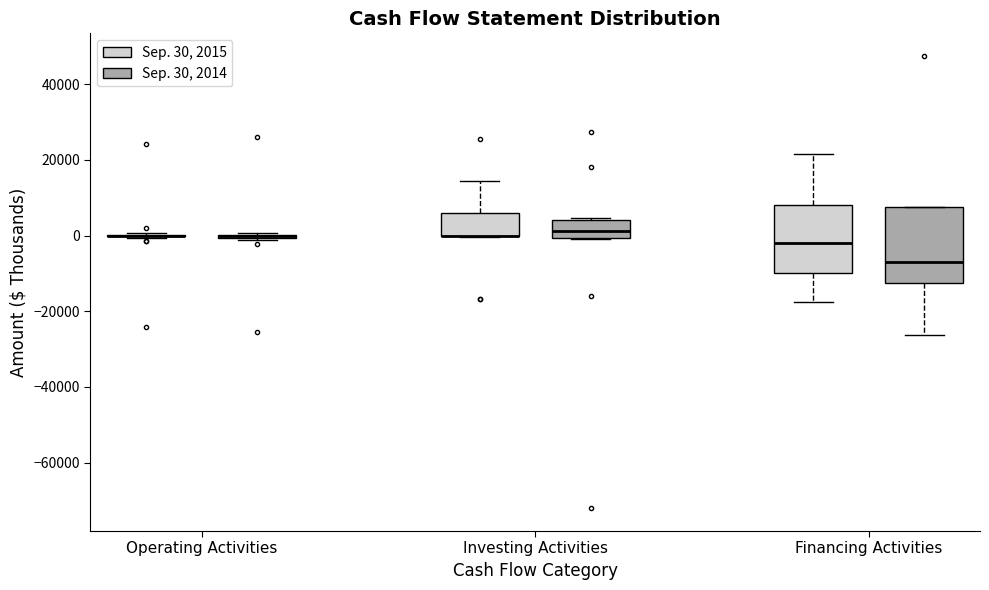

Reading left to right, read every box against the y-axis: the position of its median line, the range the box covers, and the ends of its whiskers. The values are not printed on the chart, so give them approximately, as read against the axis.

Operating Activities (Sep. 30, 2015): box collapsed to a line at 0, whiskers 0 to 0
Operating Activities (Sep. 30, 2014): box collapsed to a line at 0, whiskers -2000 to 0
Investing Activities (Sep. 30, 2015): median 0 (drawn on the box's lower edge), box 0 to 6000, whiskers 0 to 14000
Investing Activities (Sep. 30, 2014): median 2000, box 0 to 4000, whiskers 0 to 4000
Financing Activities (Sep. 30, 2015): median -2000, box -10000 to 8000, whiskers -18000 to 22000
Financing Activities (Sep. 30, 2014): median -6000, box -12000 to 8000, whiskers -26000 to 8000